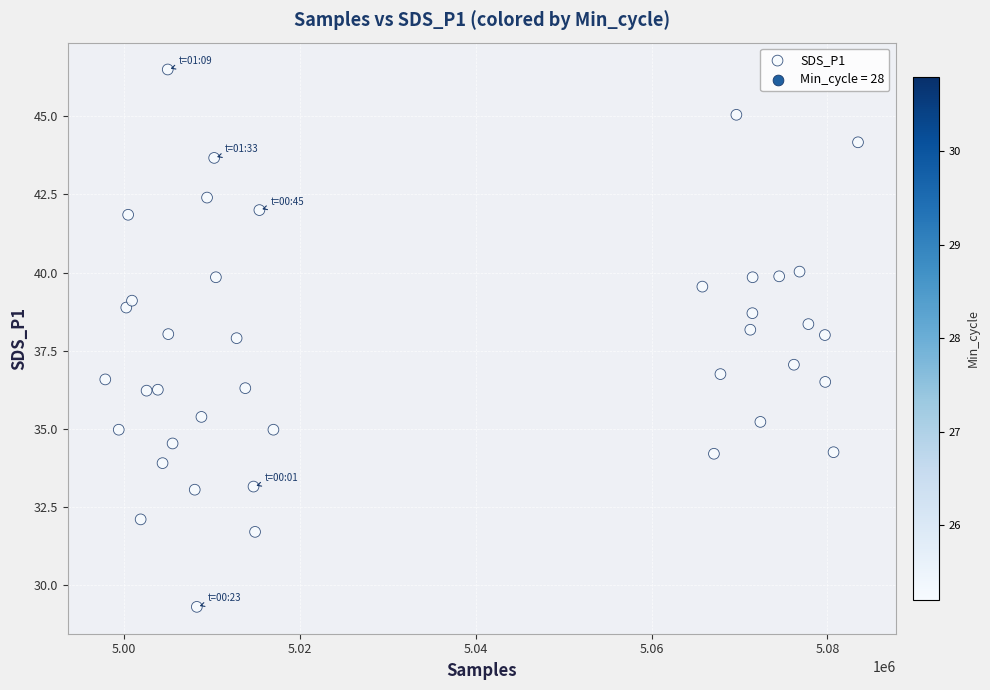

What is the range of Y values (max minus min)?

17.2